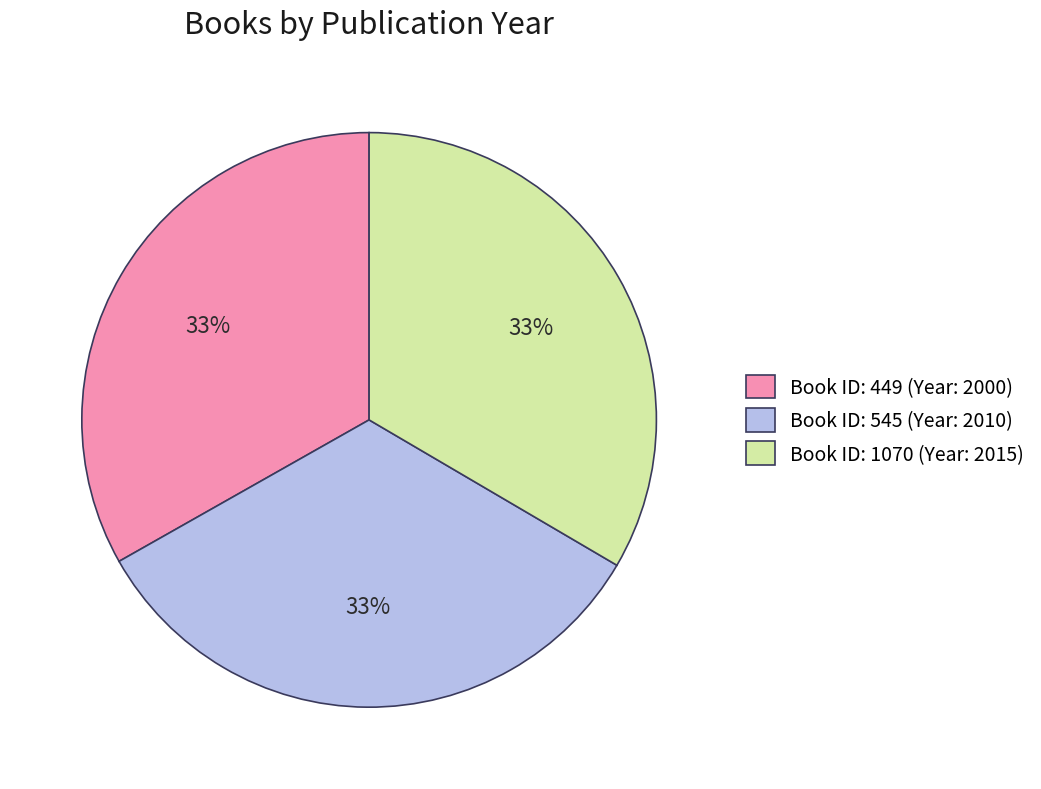

True or false: Book ID: 545 (Year: 2010) accounts for 22% of the total.

False